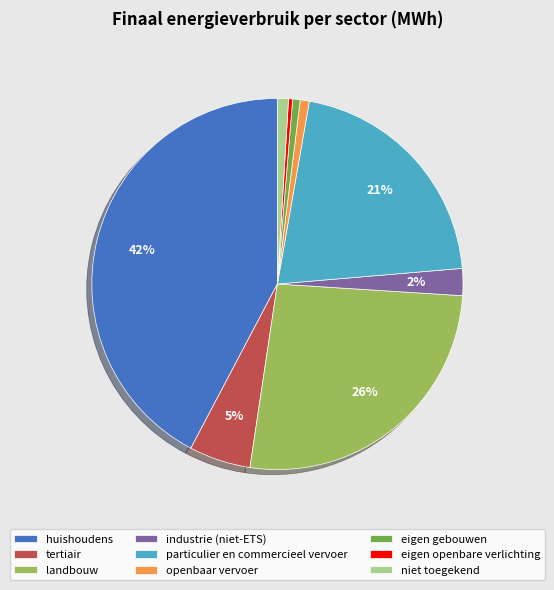

Do openbaar vervoer and eigen openbare verlichting together represent more than half of the pie?

No